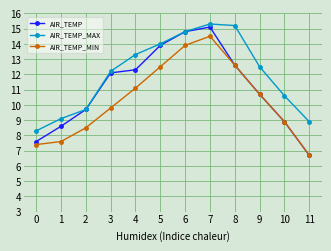

What is the spread (max minus min) of values at 11?

2.2